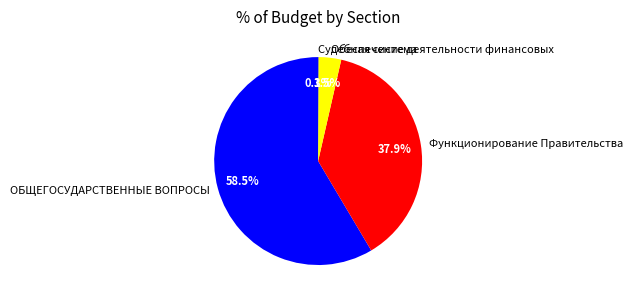

Approximately how many times larger is the value at ОБЩЕГОСУДАРСТВЕННЫЕ ВОПРОСЫ compared to Обеспечение деятельности финансовых?

16.7